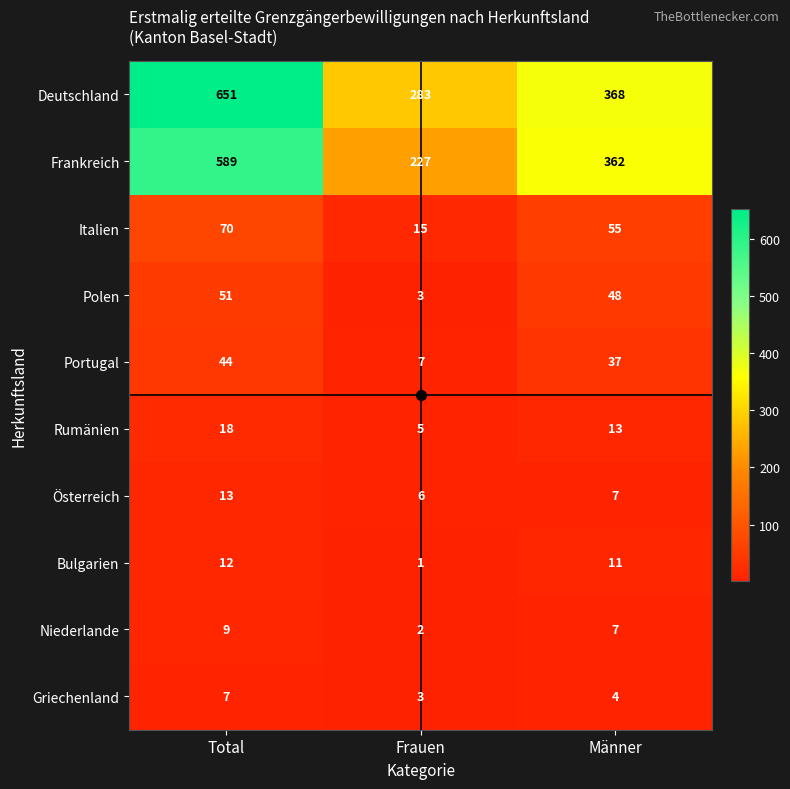

What is the greatest value displayed?

651